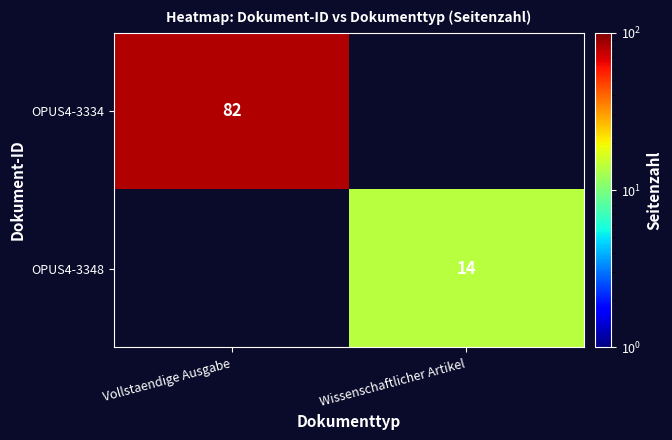

Which label corresponds to the largest value in the chart?

Vollstaendige Ausgabe